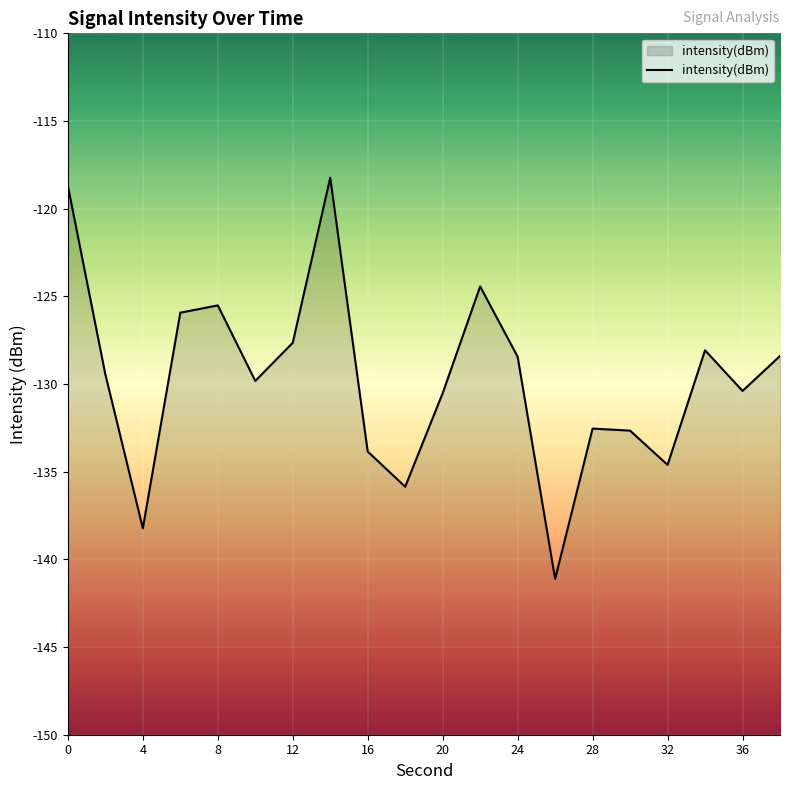

What is the value of the 4th point from the left?

-125.9